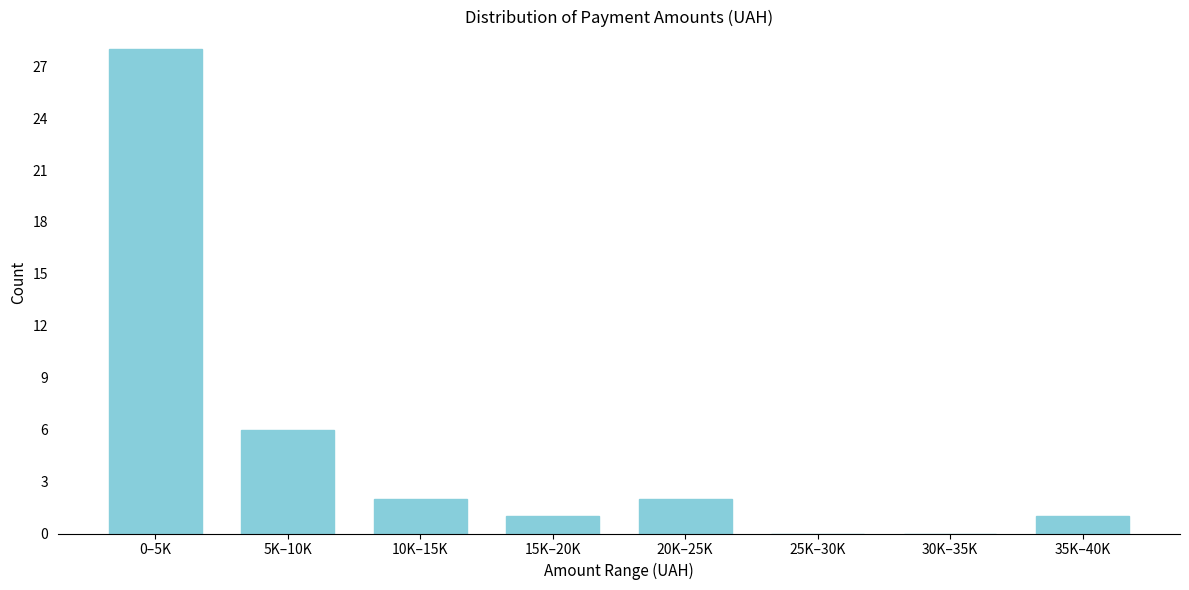

Reading left to right, transcribe all the data shown in this chart.

0–5K=28	5K–10K=6	10K–15K=2	15K–20K=1	20K–25K=2	25K–30K=0	30K–35K=0	35K–40K=1